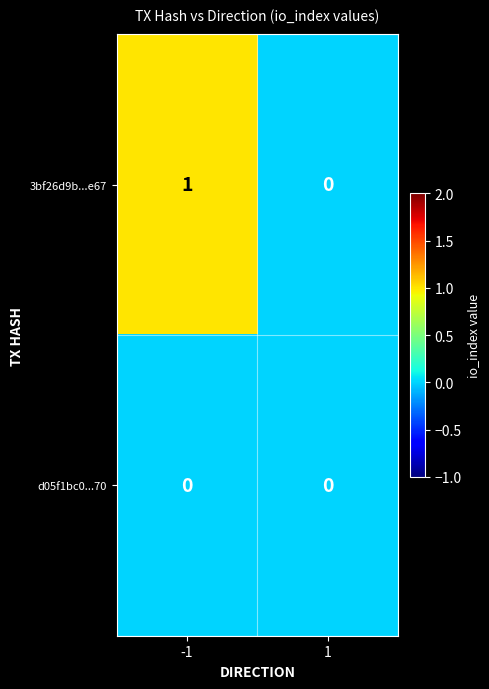

Count the number of categories in the chart.

2